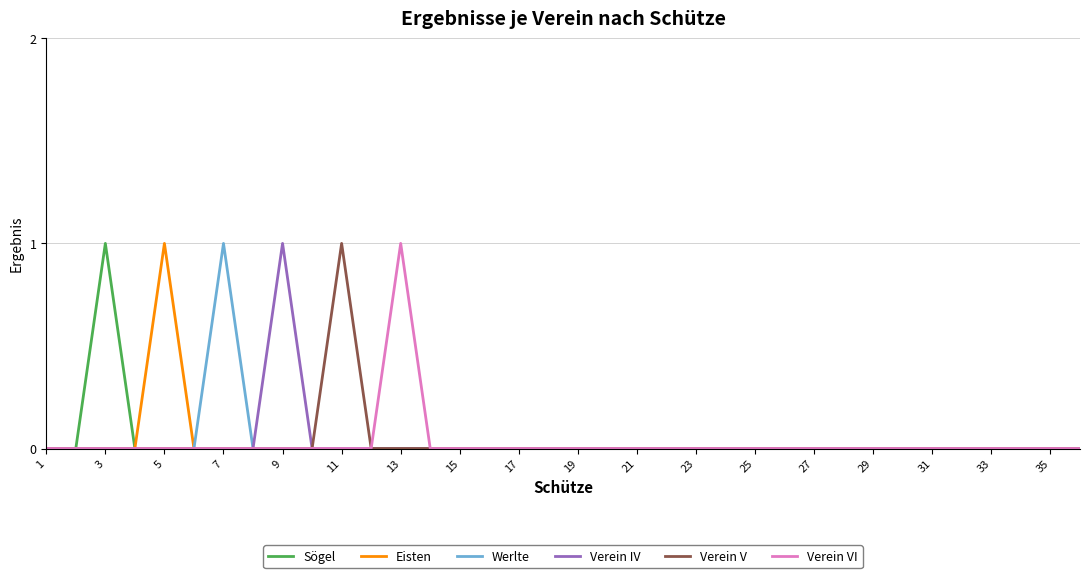

At which label does Verein VI reach its peak?

13